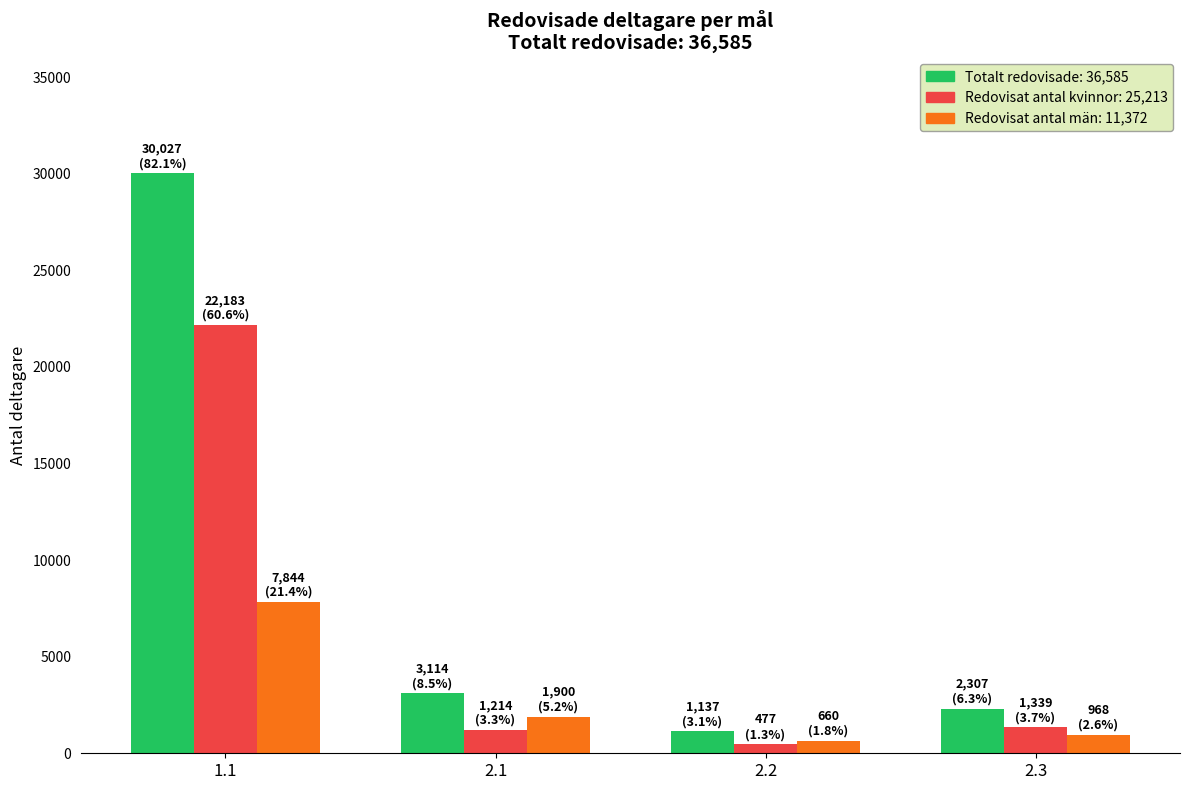

What is the total value across all series at 2.3?

4614